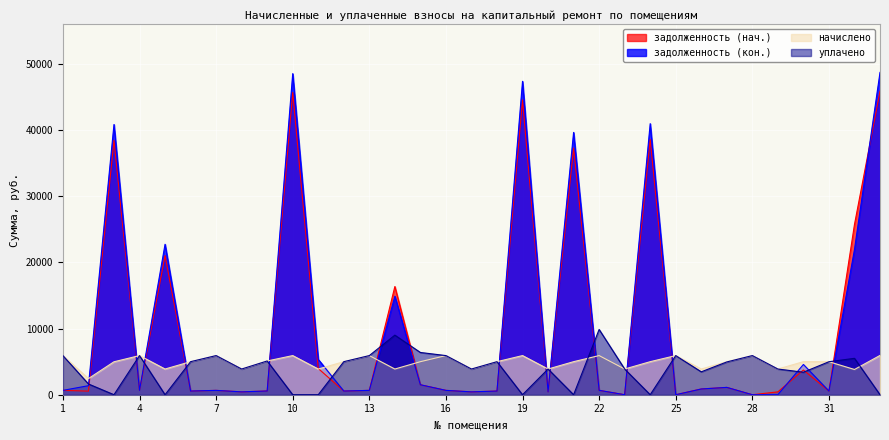

Which series ends up on top after the final intersection of задолженность (нач.) and задолженность (кон.)?

задолженность (кон.)